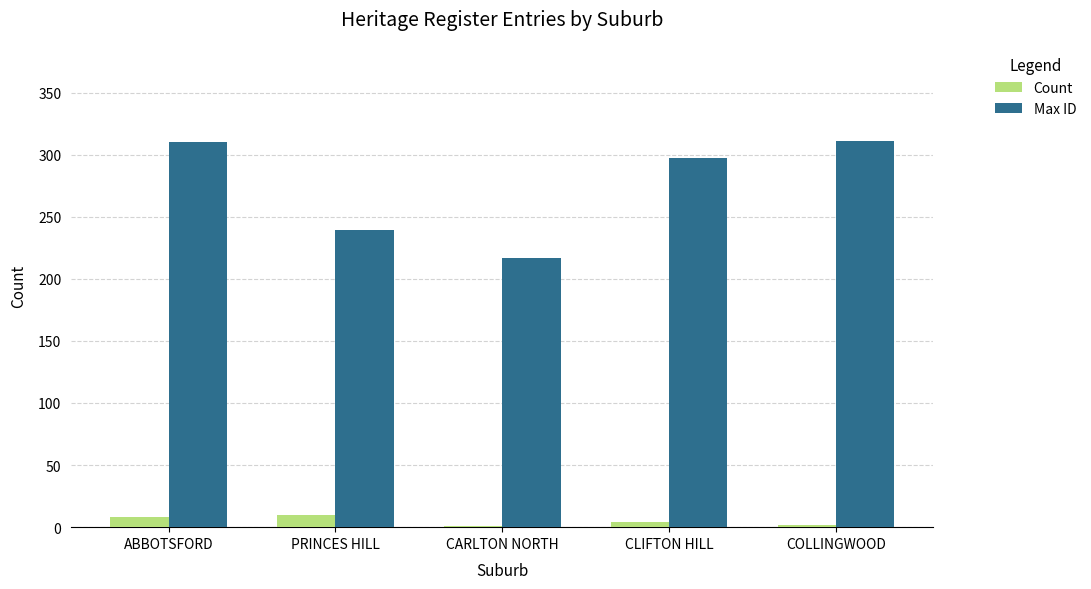

What value does the Count series have at CARLTON NORTH?

1